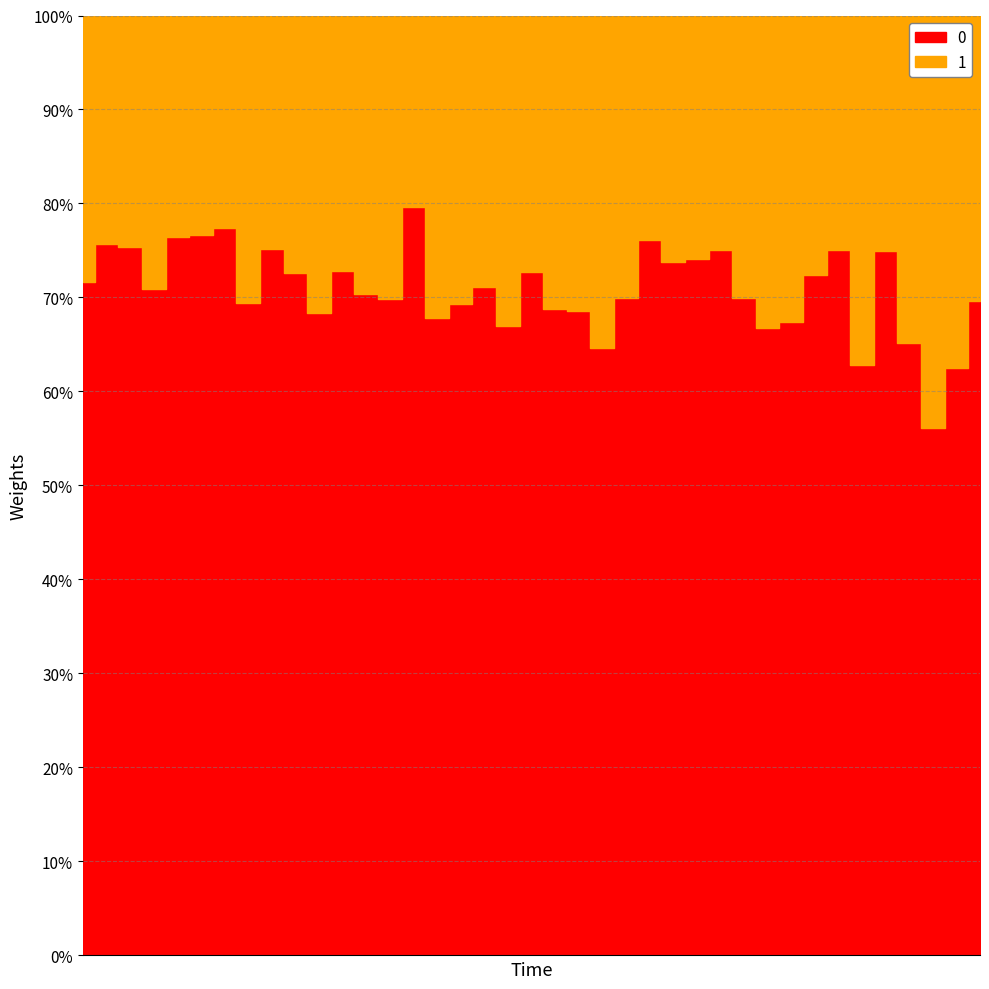

How many lines are shown in the chart?

2